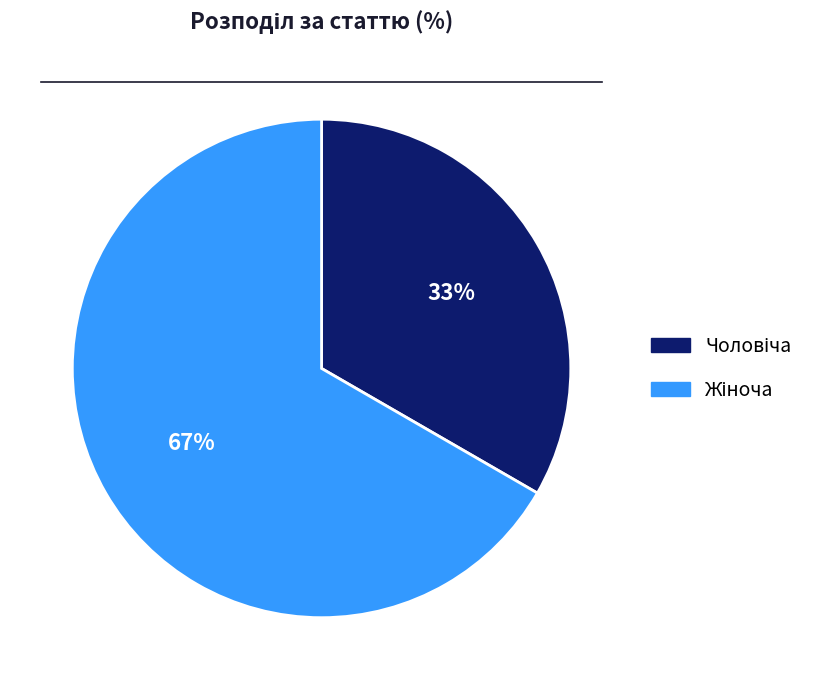

Is there a majority slice in this chart?

Yes